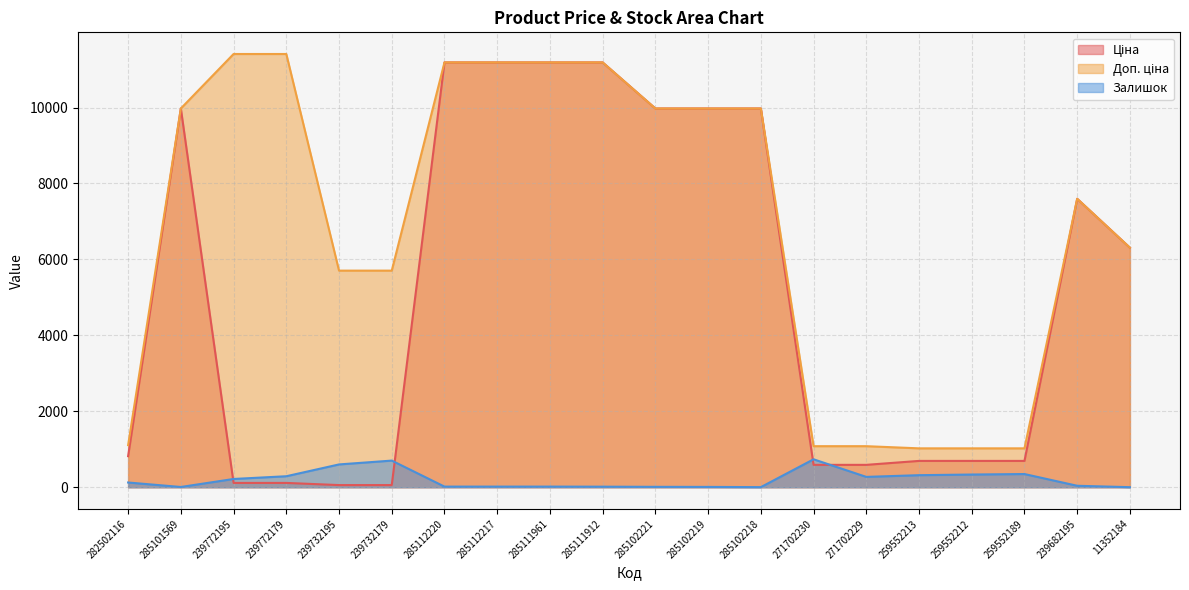

Is the value of Доп. ціна at 285111961 greater than the value of Залишок at 285102221?

Yes